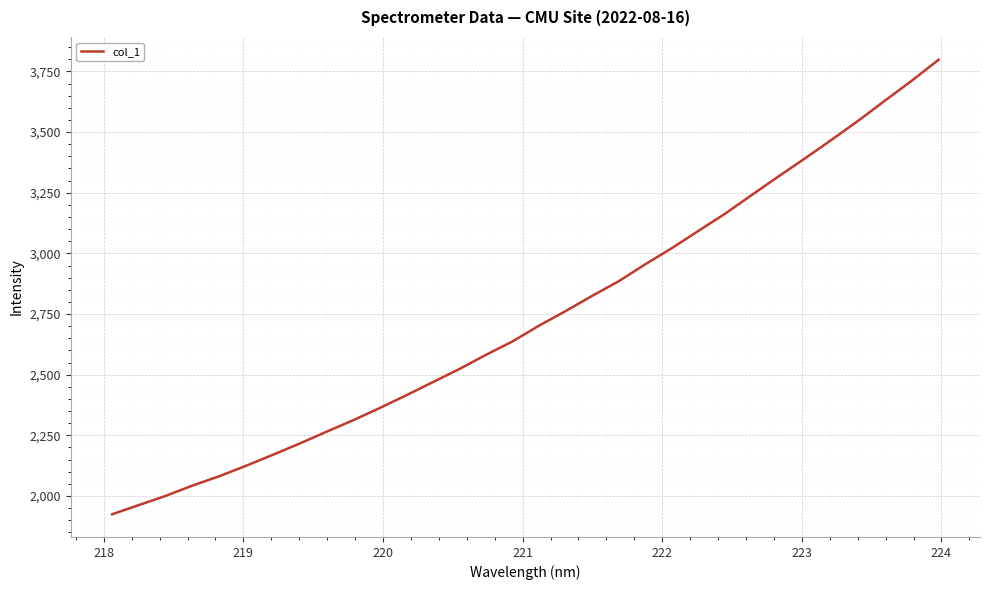

What is the difference between the maximum and minimum values?

1873.6